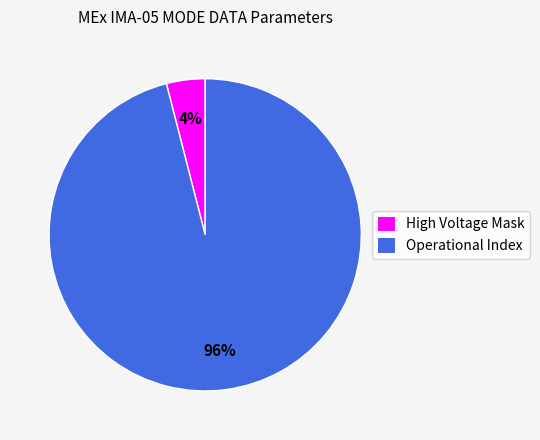

Is there a majority slice in this chart?

Yes